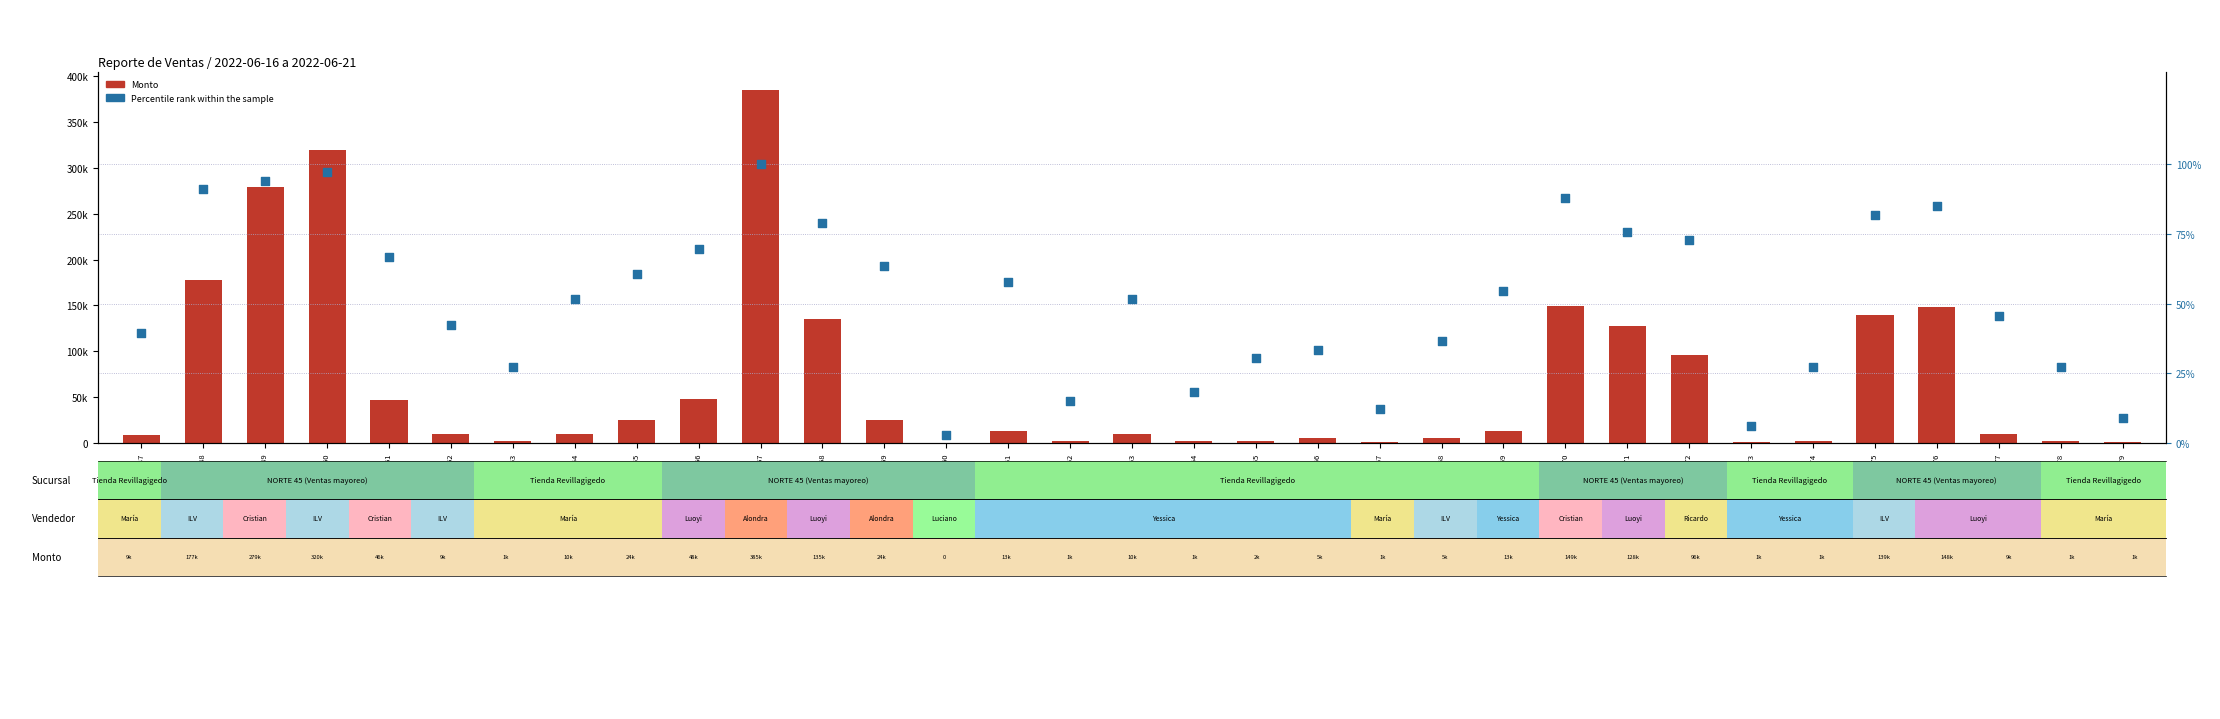

Which series reaches the maximum Y coordinate?

Monto